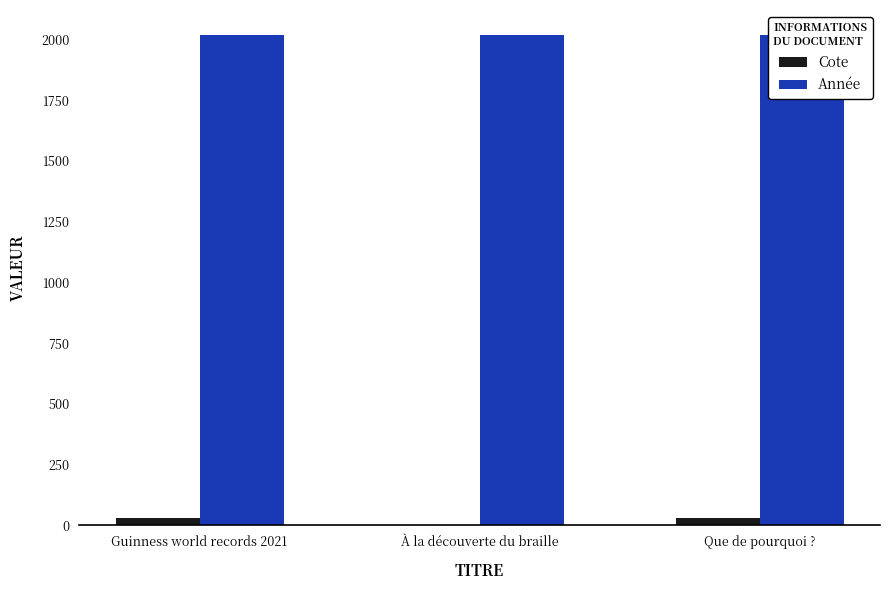

How many bars are there in each group?

2